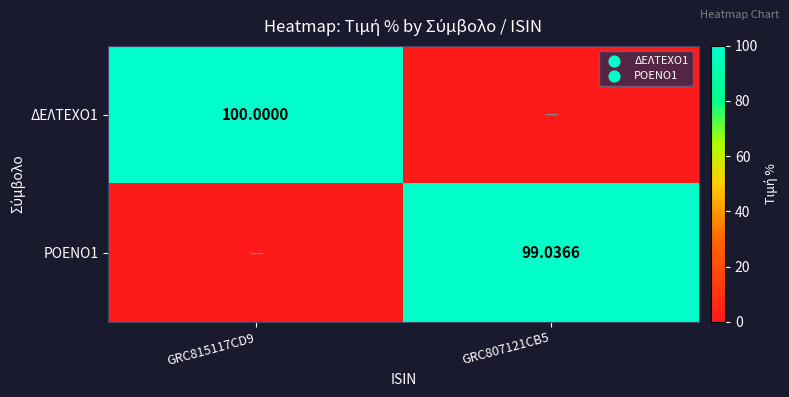

At GRC815117CD9, list the series in order from smallest to largest.

ΡΟΕΝΟ1, ΔΕΛΤΕΧΟ1